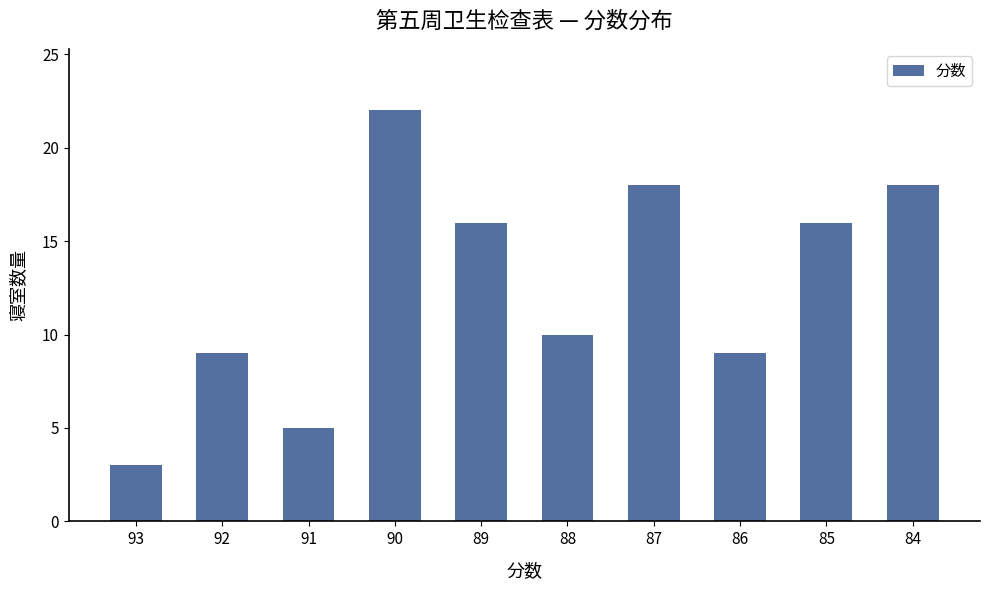

Does the chart contain stacked bars?

No